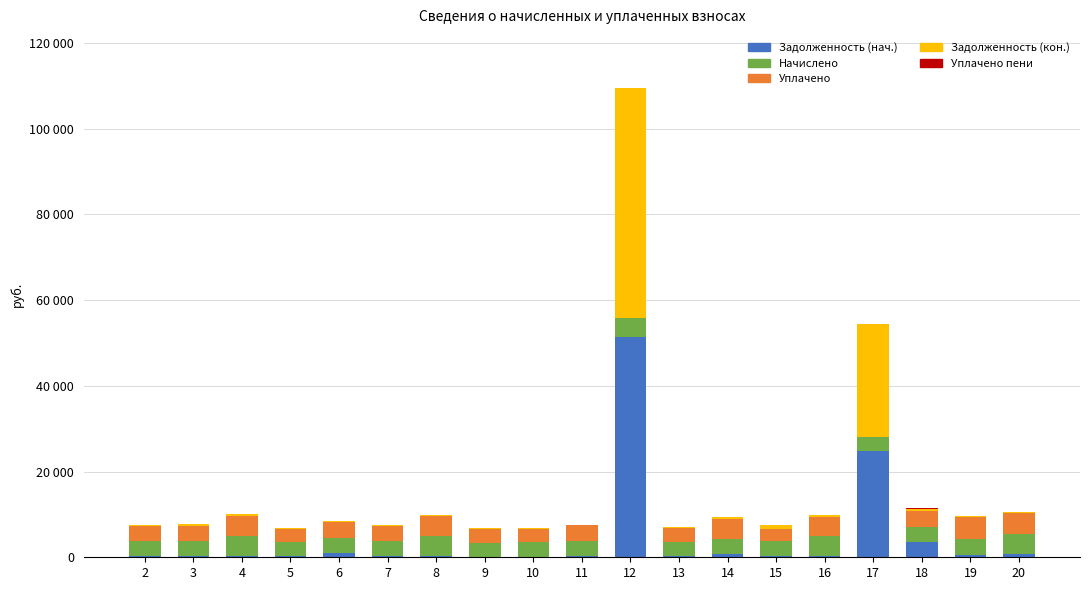

Are the bars horizontal?

No